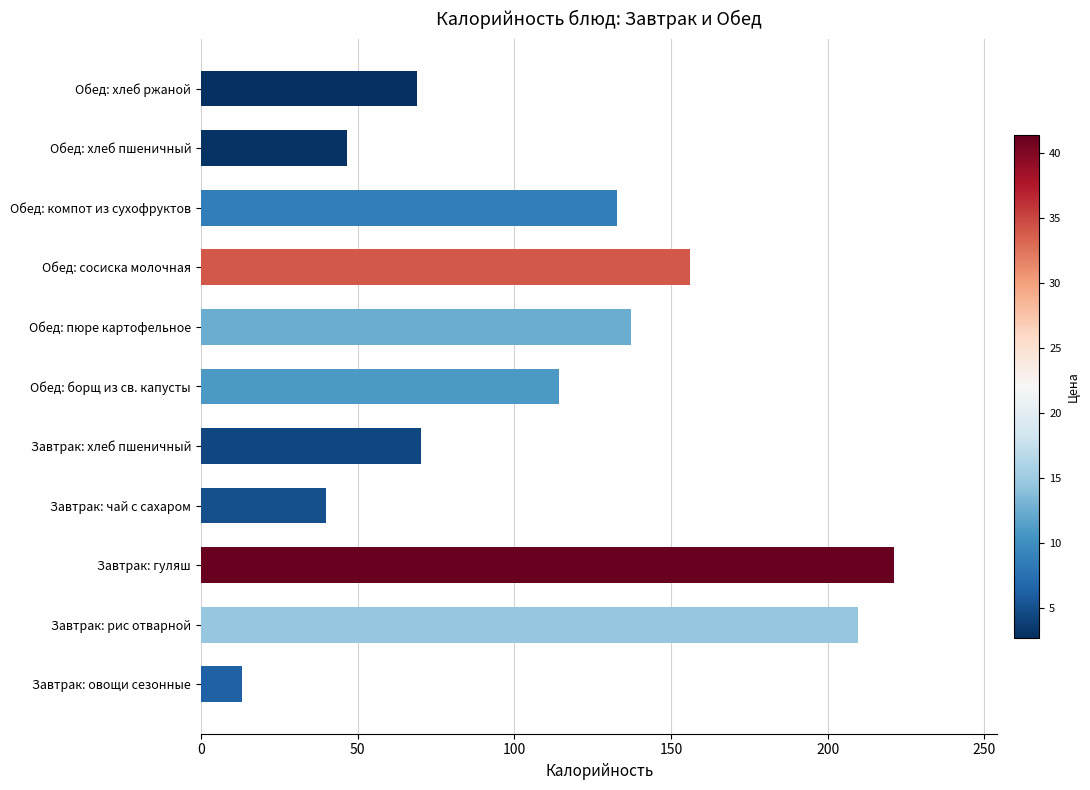

What is the change in value from Завтрак: рис отварной to Обед: хлеб ржаной?

-140.7